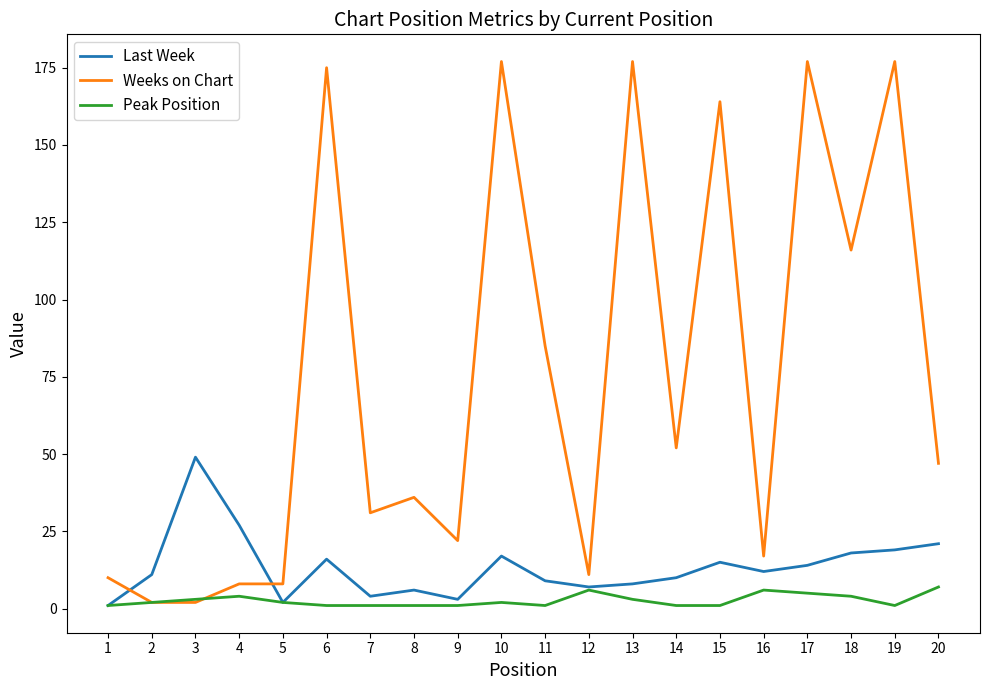

Which series has the largest range (max minus min)?

Weeks on Chart